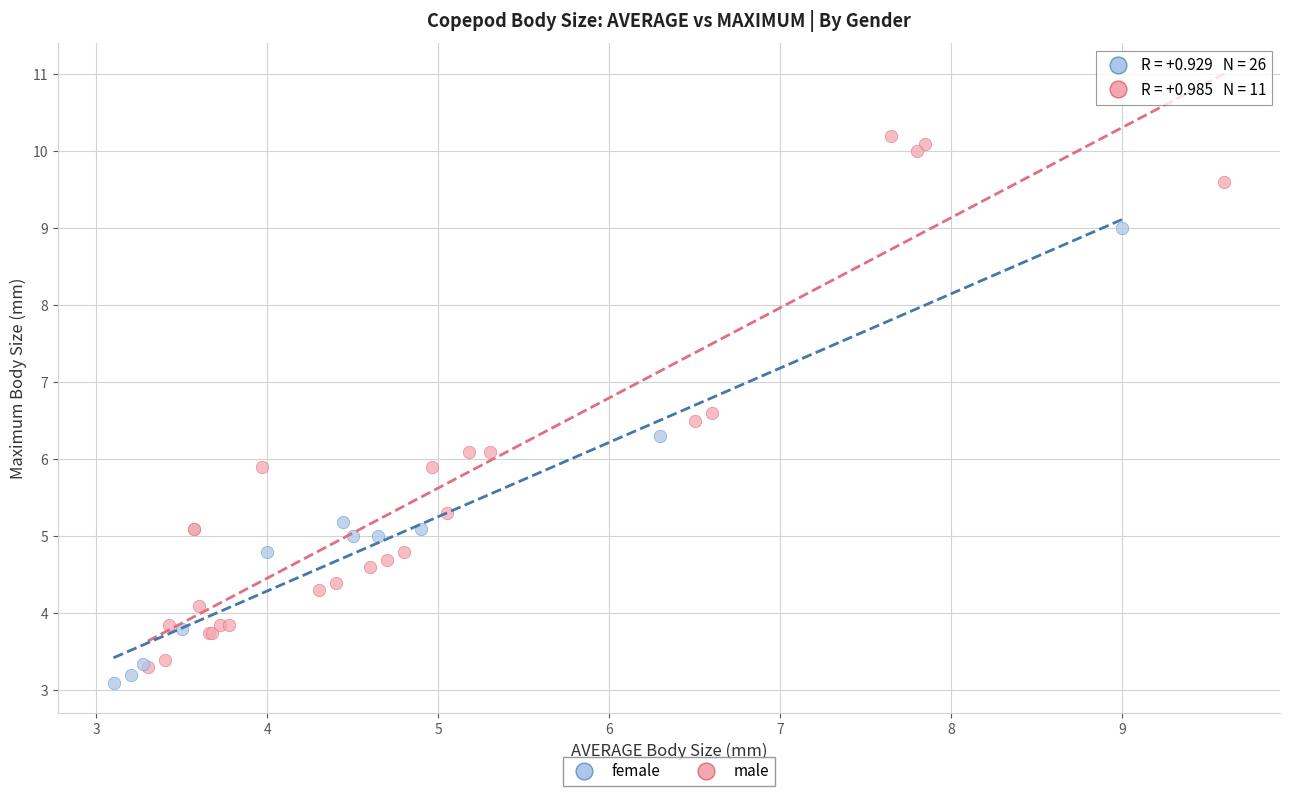

Which series has the largest Y range (max minus min)?

female